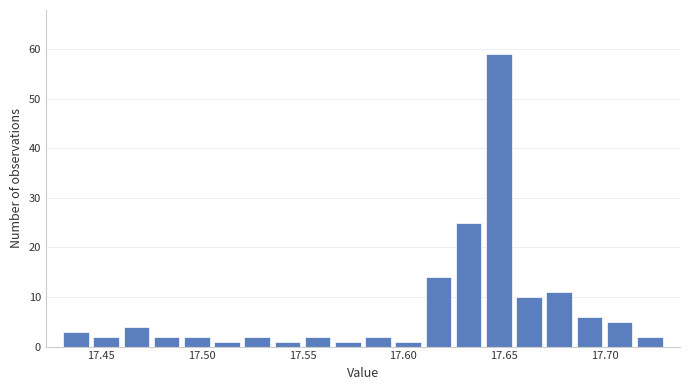

Read against the x-axis, roughly where is the centre of the tallest bar?

17.650